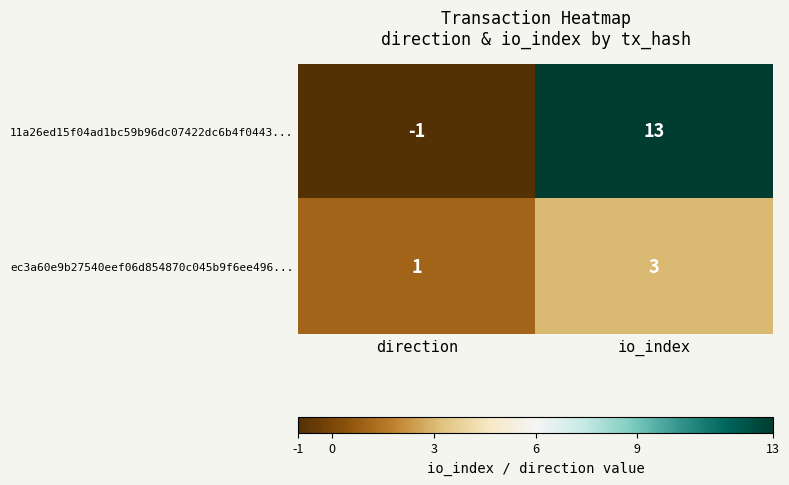

At how many categories does at least one series exceed 12?

1